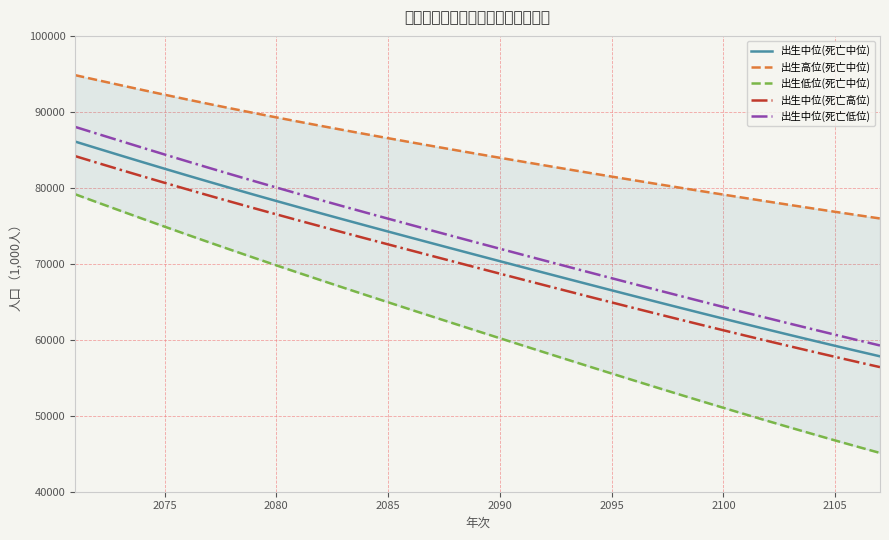

What value does the 出生中位(死亡高位) series have at 2080?

76510.7